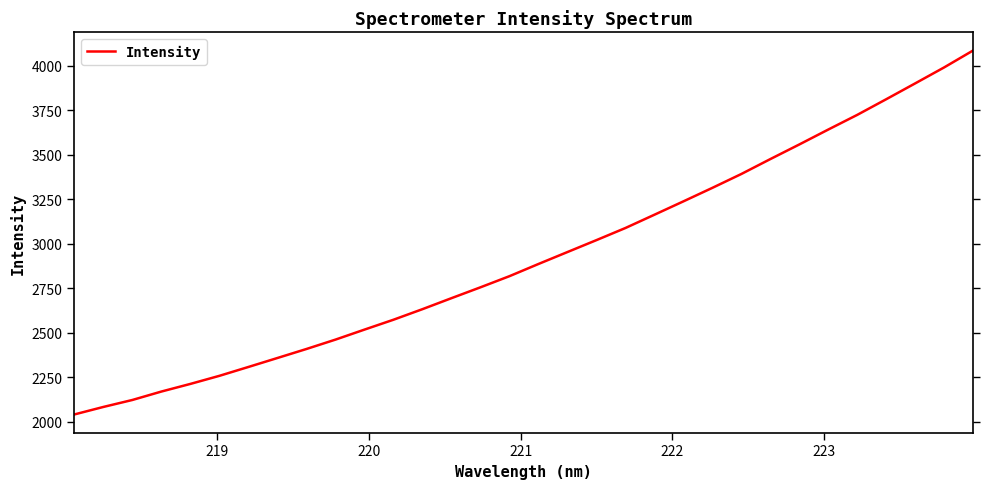

What is the sum of all values?

93620.8